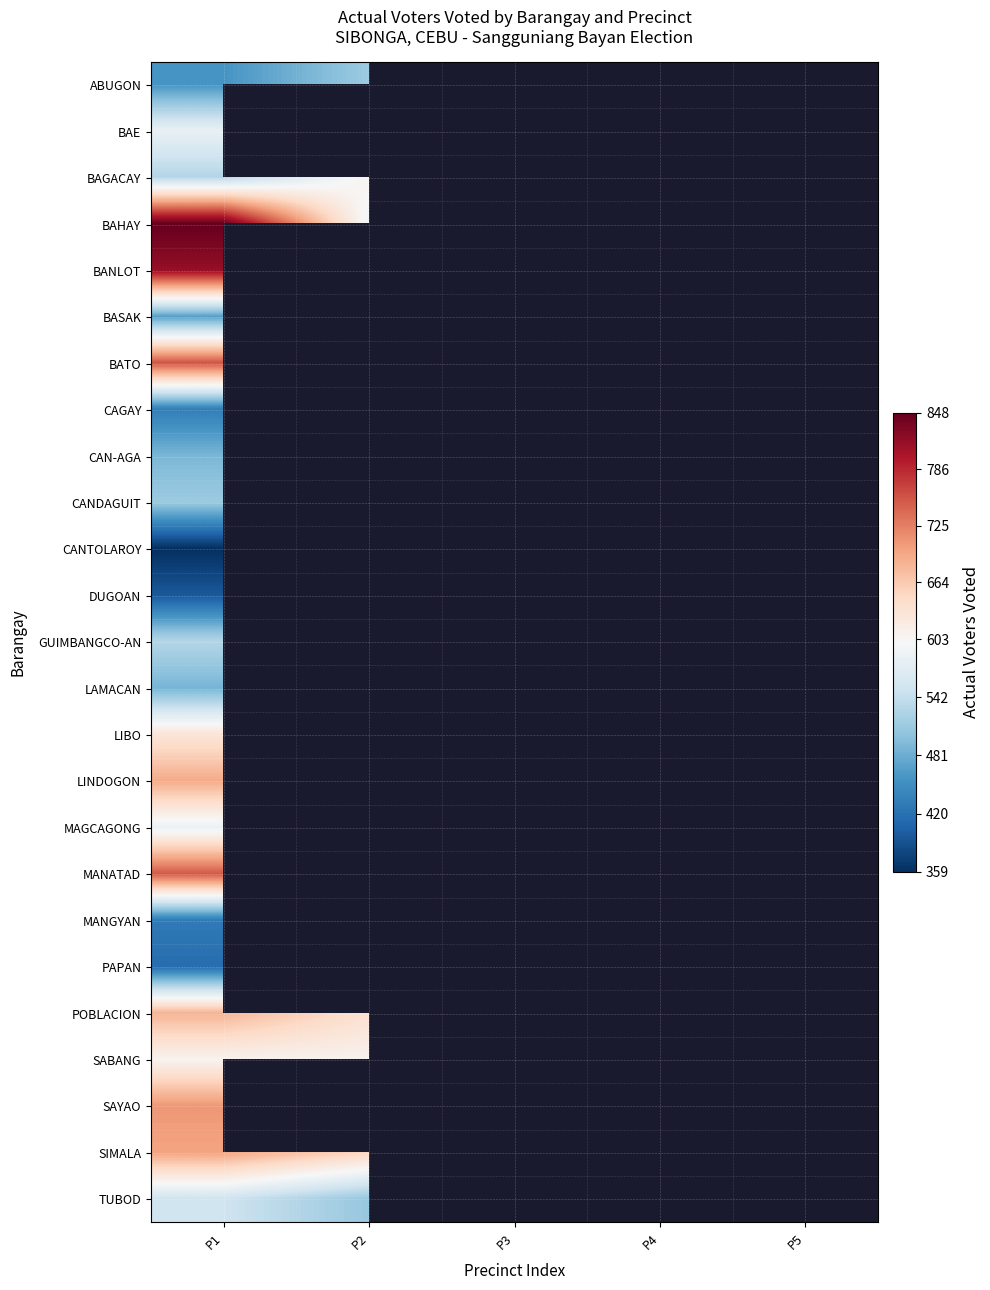

Which label corresponds to the largest value in the chart?

P1